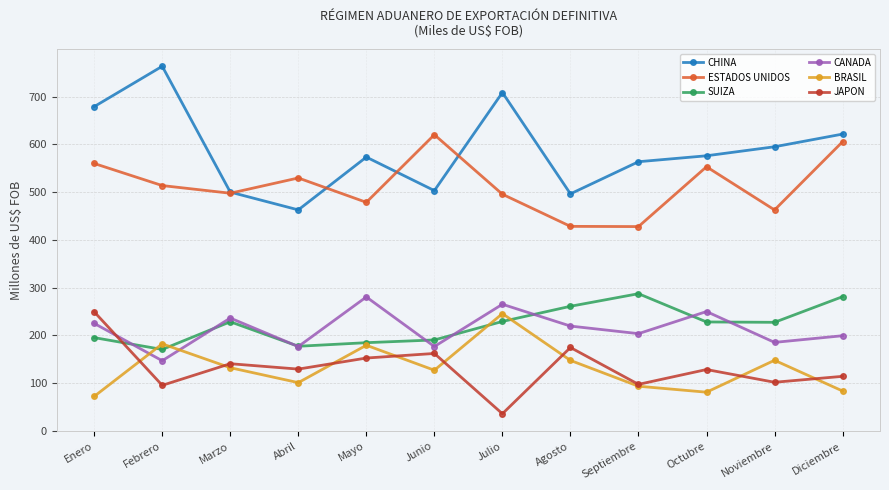

Is it true that ESTADOS UNIDOS equals 620.2 at Junio?

True